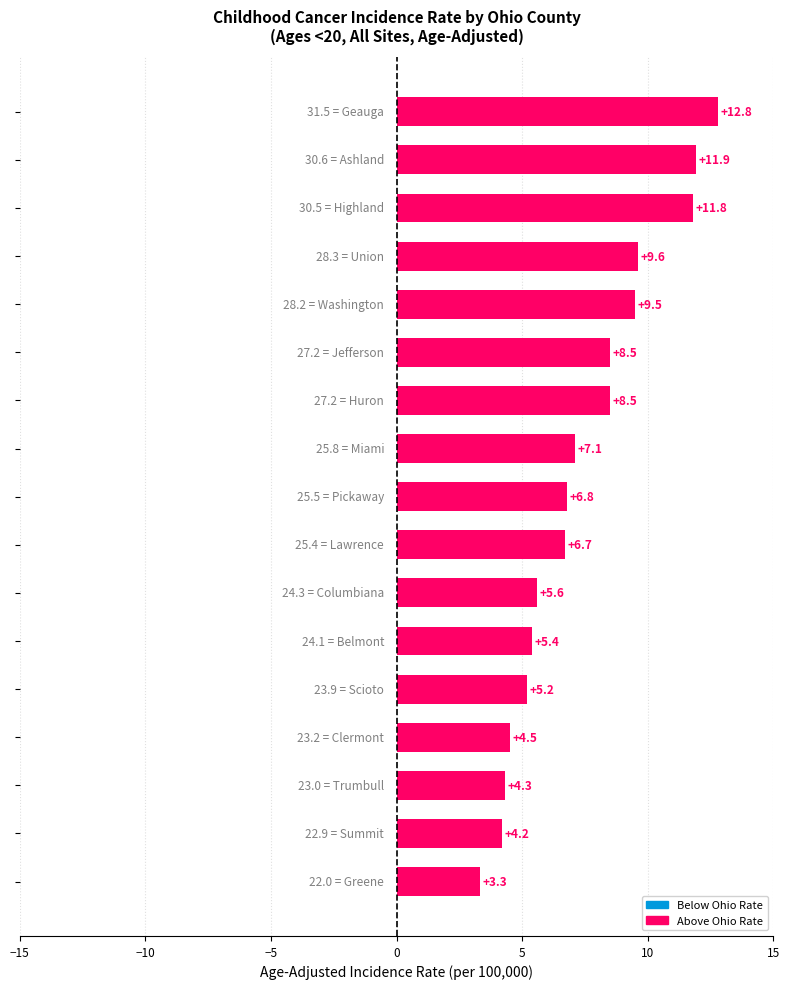

What is the value of the 8th bar from the top?

7.1